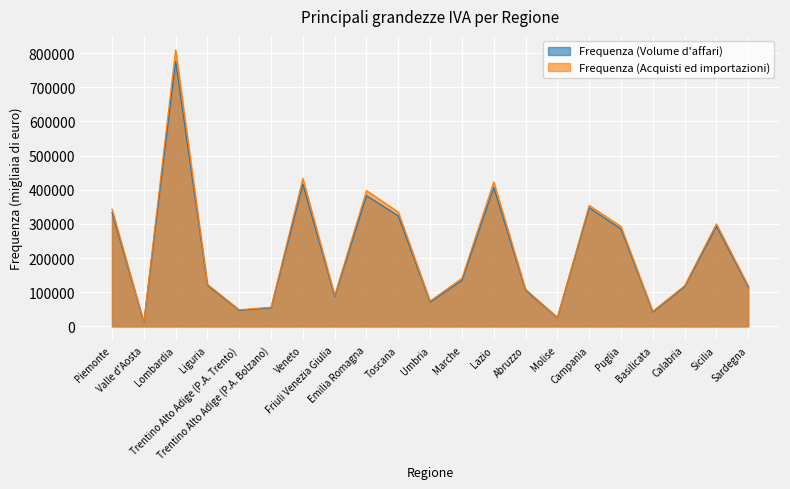

How many interior local valleys does the Frequenza (Acquisti ed importazioni) series have?

6